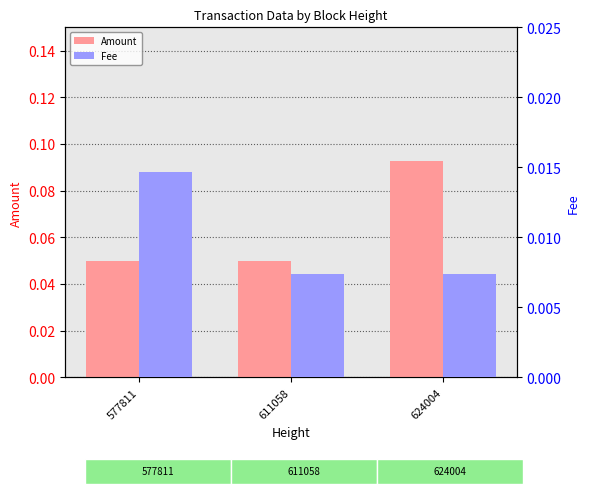

Rank the series by their average value, from lowest to highest.

Fee, Amount